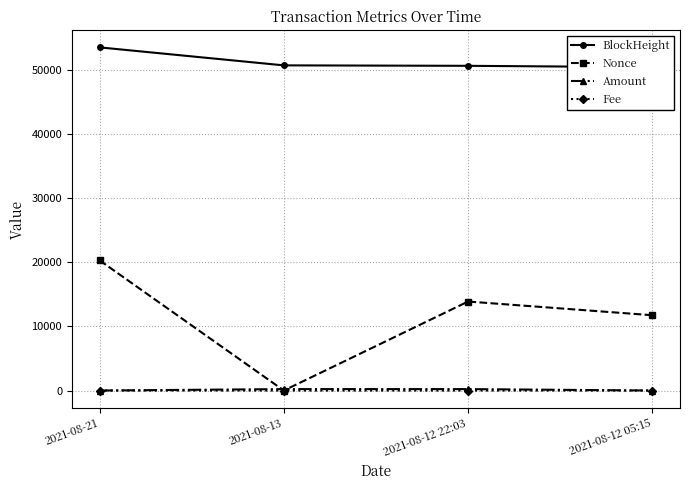

At which category is the sum across all series the highest?

2021-08-21